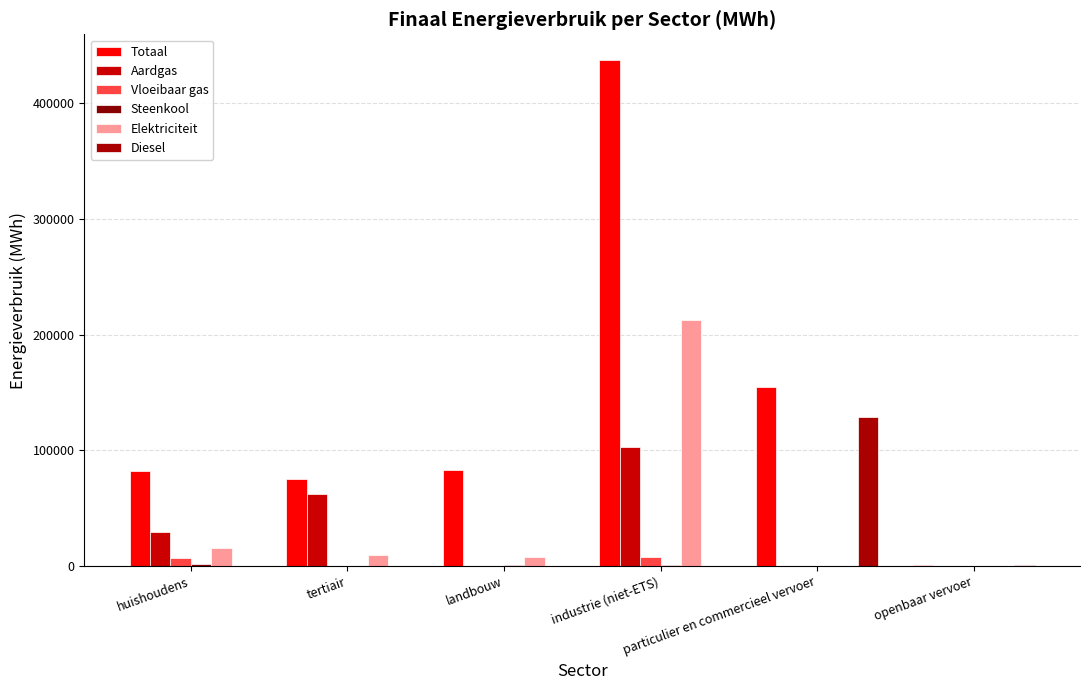

Reading right to left, list all the values displayed in this chart.

Totaal: openbaar vervoer=994.8	particulier en commercieel vervoer=155168.5	industrie (niet-ETS)=437809.8	landbouw=82790.6	tertiair=75239.0	huishoudens=82197.6
Aardgas: openbaar vervoer=0.0	particulier en commercieel vervoer=78.2	industrie (niet-ETS)=102904.1	landbouw=0.0	tertiair=62639.4	huishoudens=29102.3
Vloeibaar gas: openbaar vervoer=0.0	particulier en commercieel vervoer=342.7	industrie (niet-ETS)=7961.5	landbouw=193.6	tertiair=213.5	huishoudens=6569.3
Steenkool: openbaar vervoer=0.0	particulier en commercieel vervoer=0.0	industrie (niet-ETS)=610.4	landbouw=1080.7	tertiair=0.0	huishoudens=2135.9
Elektriciteit: openbaar vervoer=0.0	particulier en commercieel vervoer=35.2	industrie (niet-ETS)=212929.9	landbouw=7506.8	tertiair=9485.7	huishoudens=15300.8
Diesel: openbaar vervoer=964.8	particulier en commercieel vervoer=128494.0	industrie (niet-ETS)=0.0	landbouw=0.0	tertiair=0.0	huishoudens=0.0